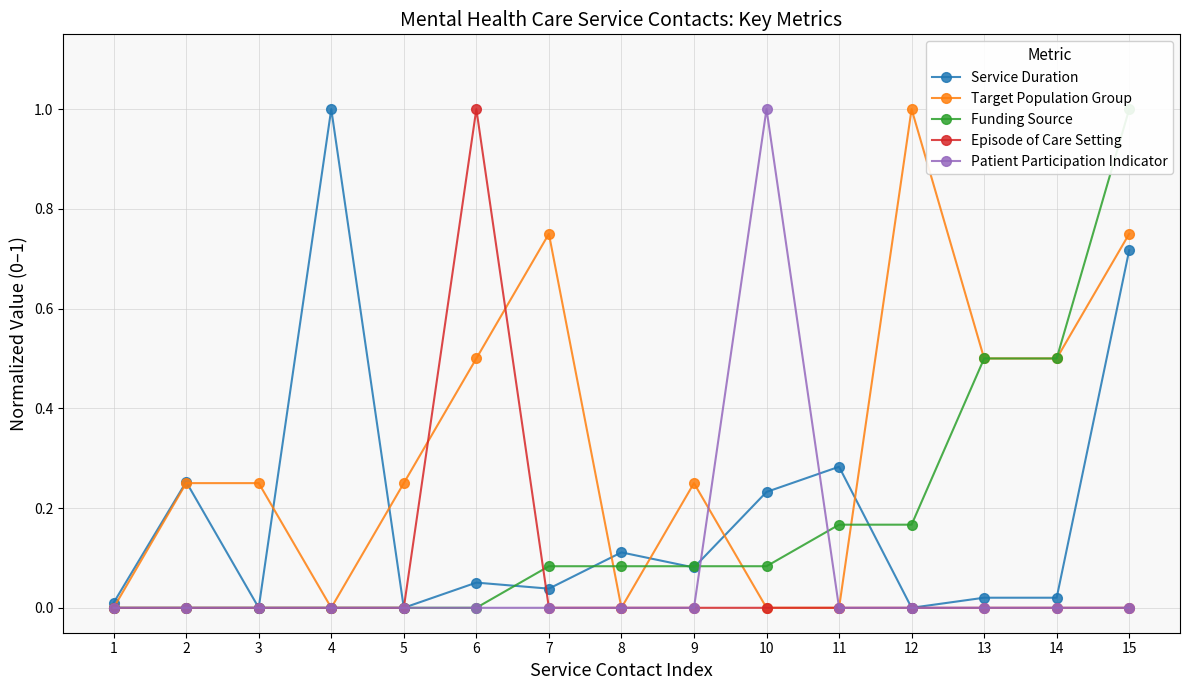

After their last crossing, which series has the higher values: Service Duration or Funding Source?

Funding Source